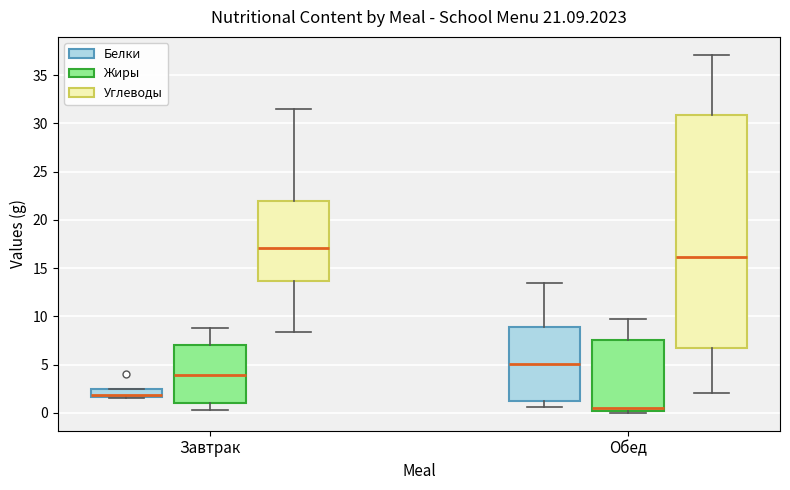

Which box is the tallest, from its lower edge to its upper edge?

Обед (Углеводы)